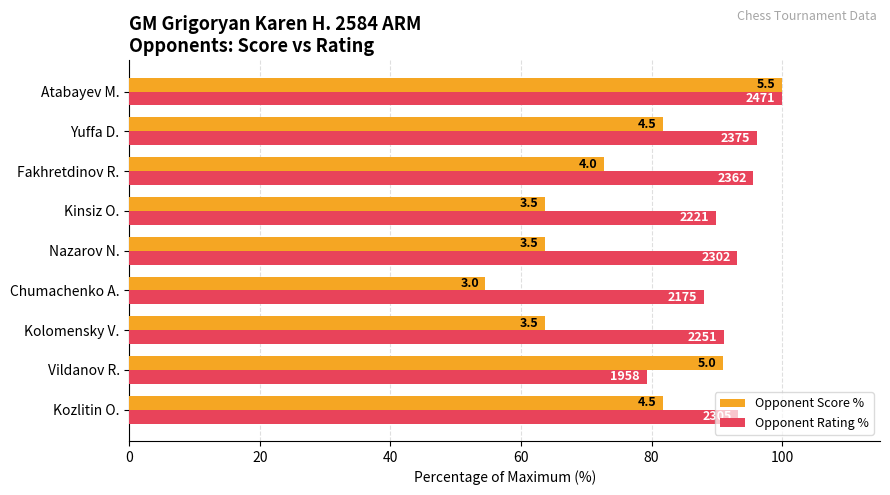

At how many categories does at least one series exceed 83?

9